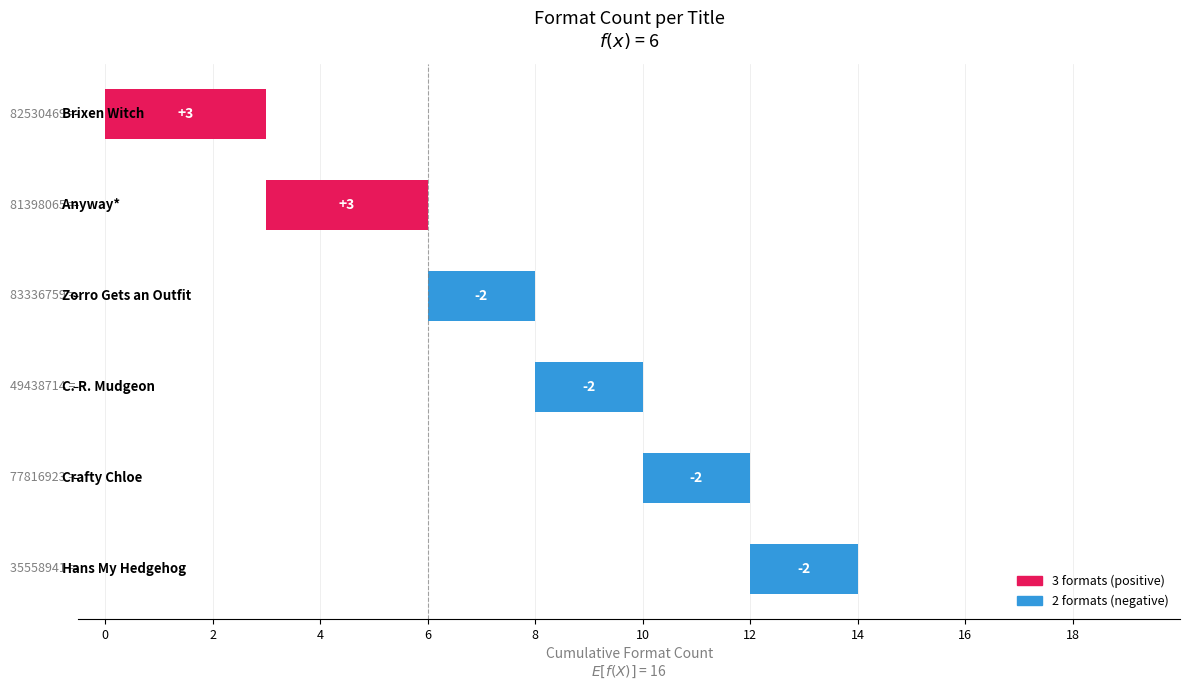

What is the ratio of the value at C. R. Mudgeon to the value at Crafty Chloe?

1.0